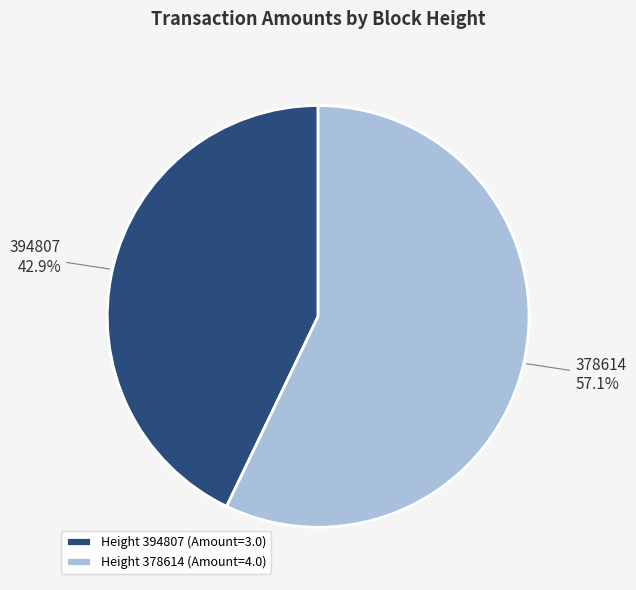

Rank the categories by value from lowest to highest.

Height 394807 (Amount=3.0), Height 378614 (Amount=4.0)